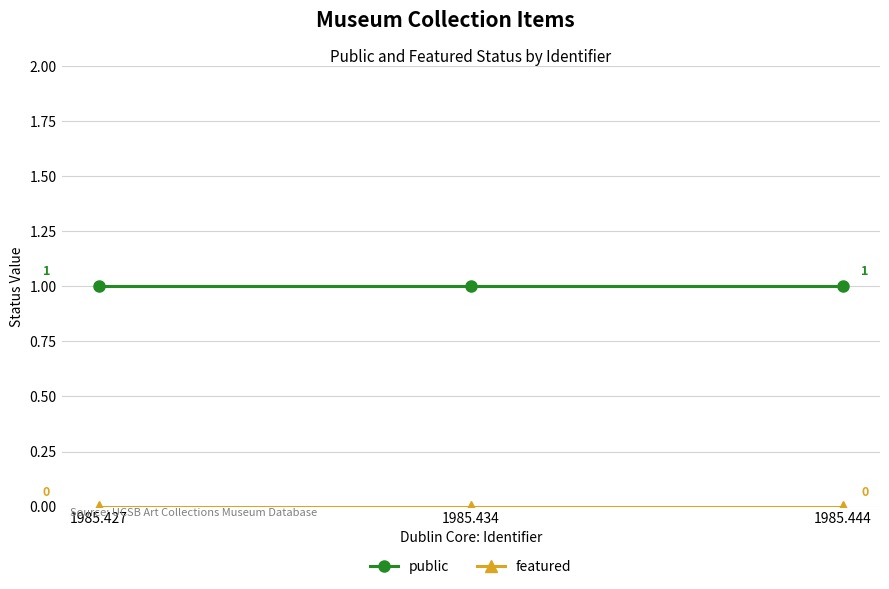

At how many categories does at least one series exceed 0?

3